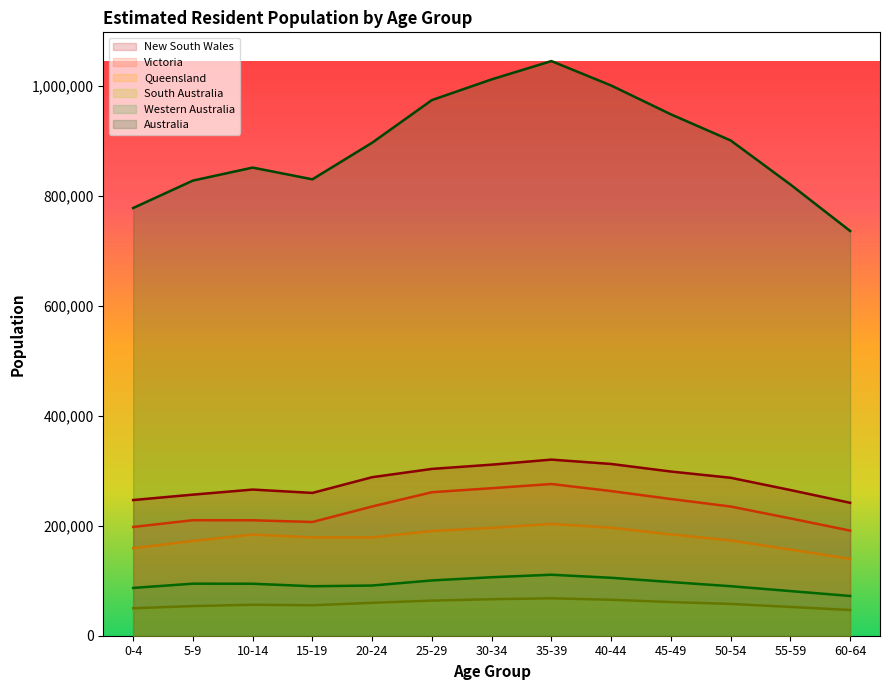

What is the smallest value displayed?

46789